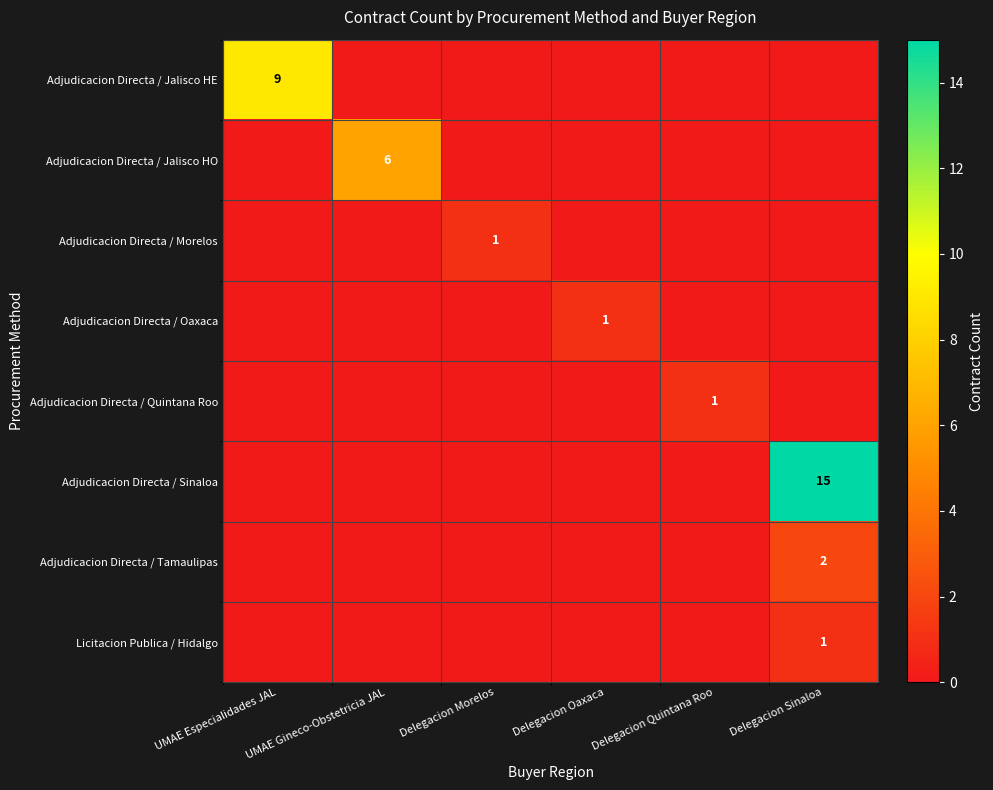

The Adjudicacion Directa / Jalisco HO series shows 6 at UMAE Gineco-Obstetricia JAL. True or false?

True